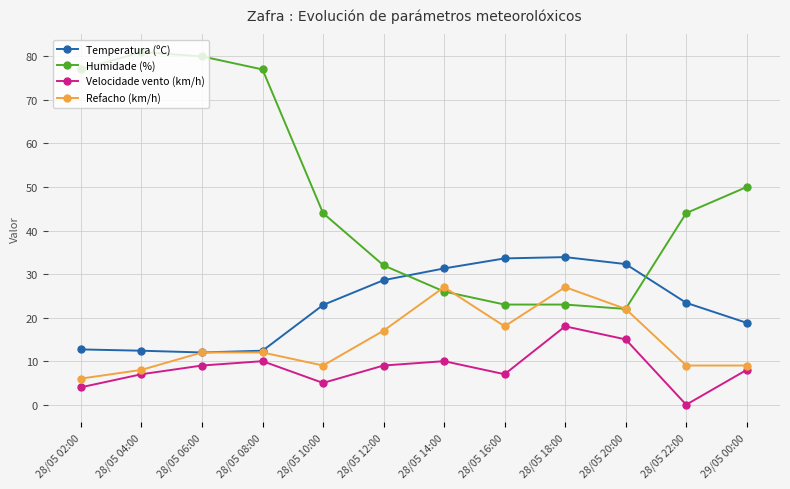

True or false: Velocidade vento (km/h) and Temperatura (ºC) cross at least once.

False